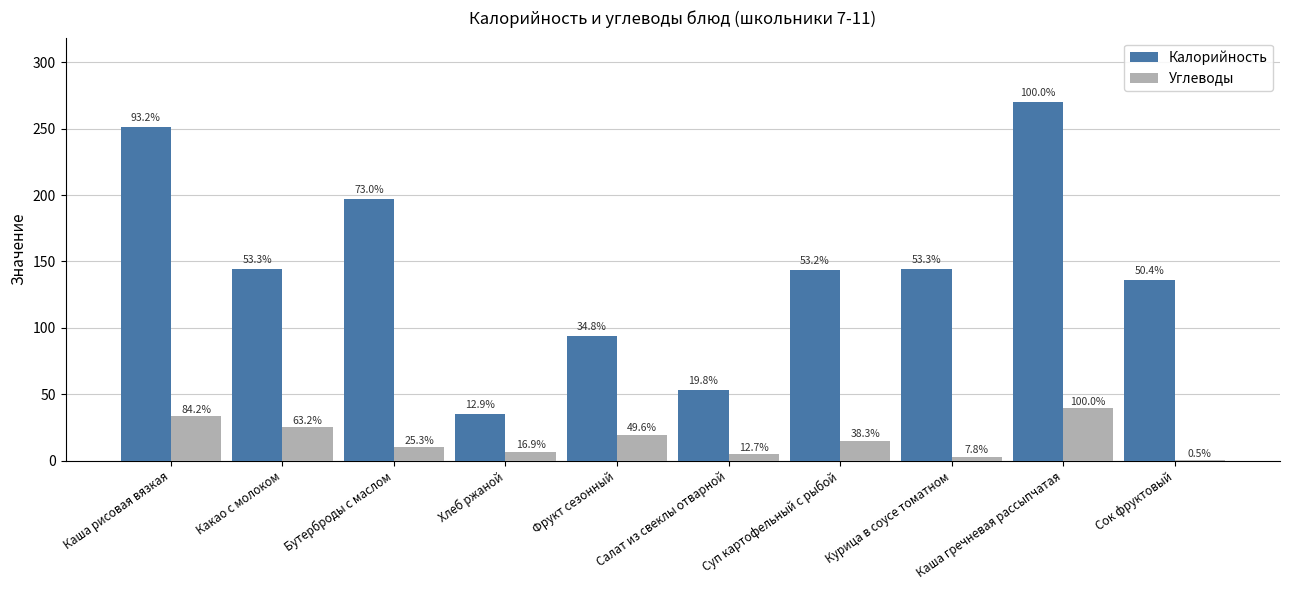

True or false: Калорийность has a value of 102.3 at Каша рисовая вязкая.

False